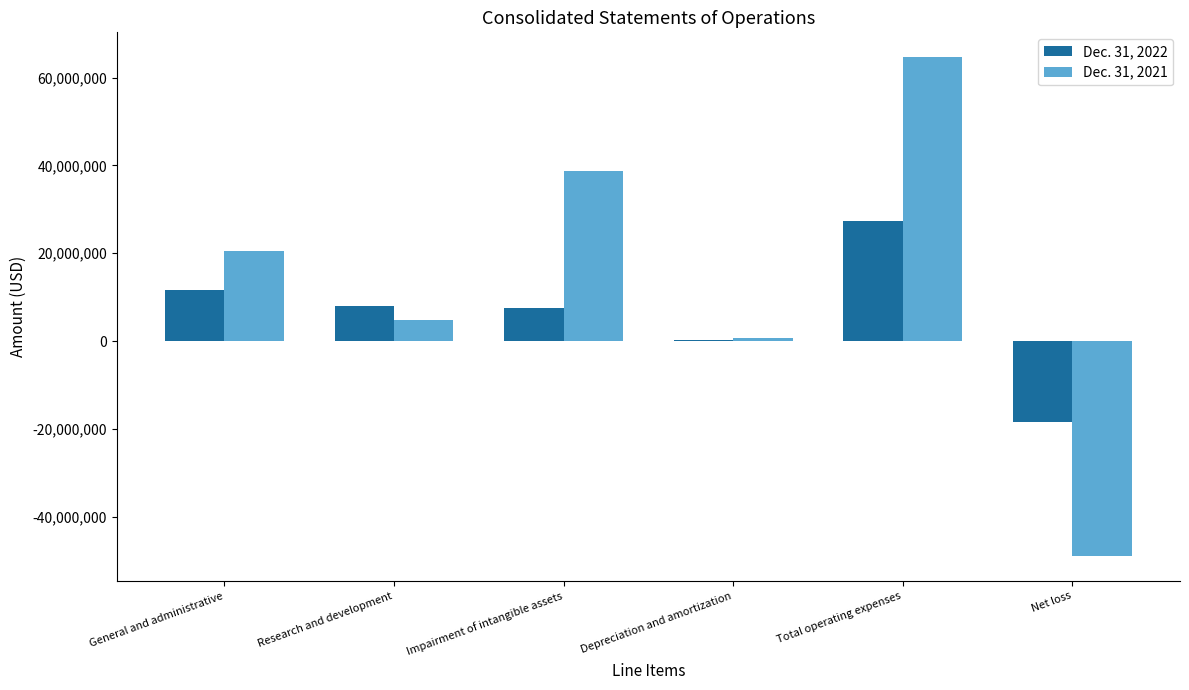

Between General and administrative and Research and development, which series saw the biggest shift?

Dec. 31, 2021